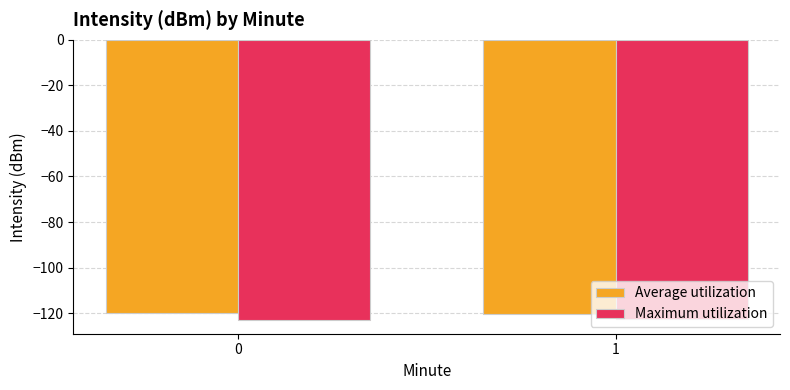

How many bars are there in total?

4